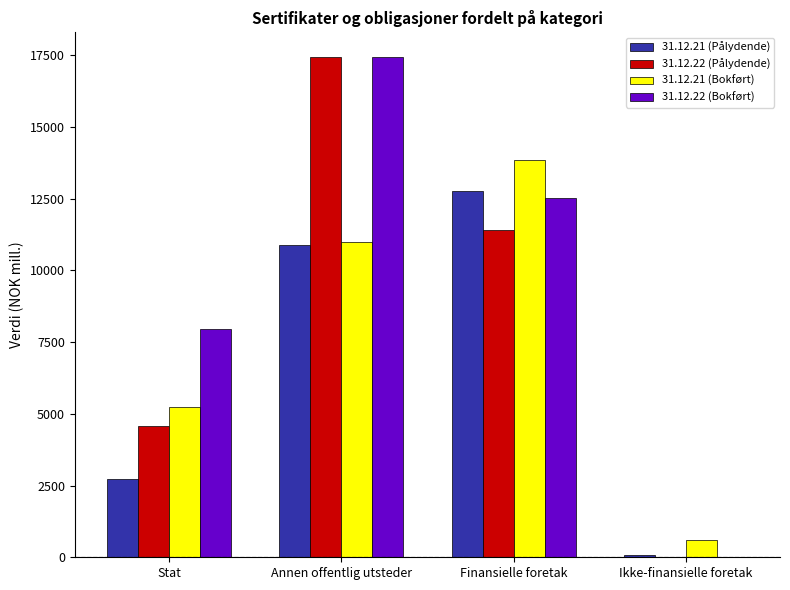

What is the difference between the 31.12.22 (Bokført) values at Finansielle foretak and Ikke-finansielle foretak?

12516